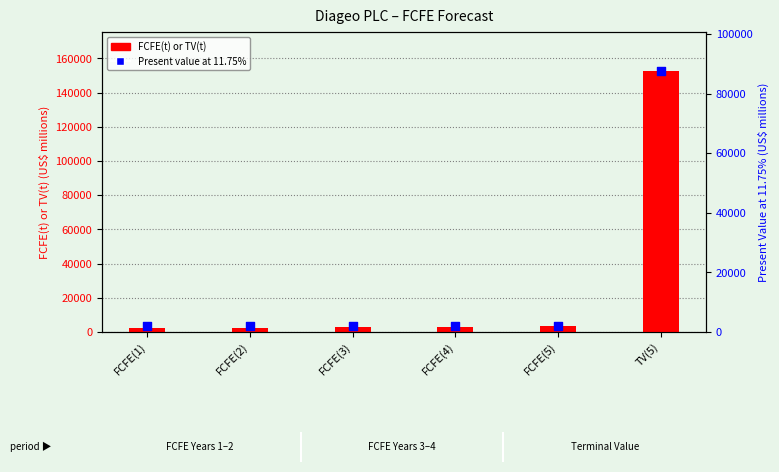

Which series contains the highest Y value?

FCFE(t) or TV(t)